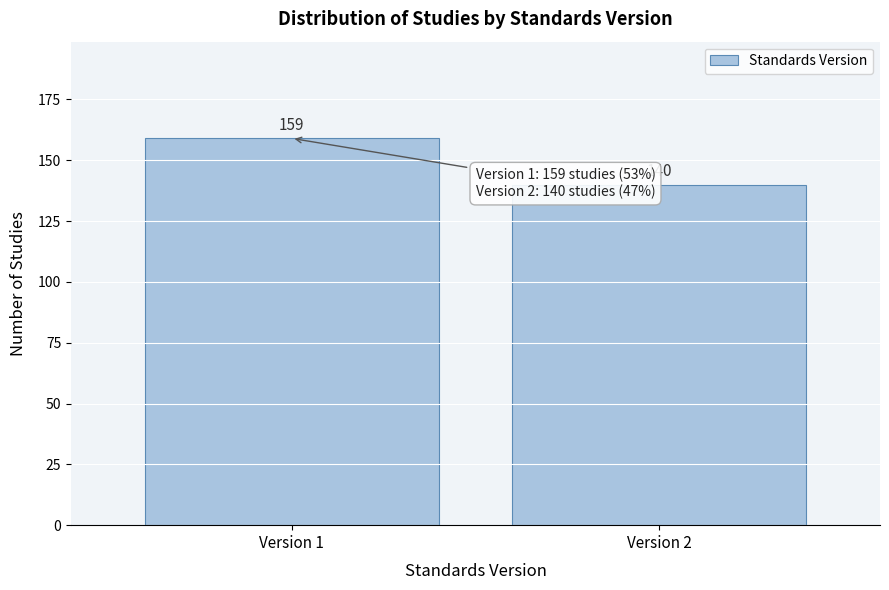

Reading left to right, list all the values displayed in this chart.

159	140